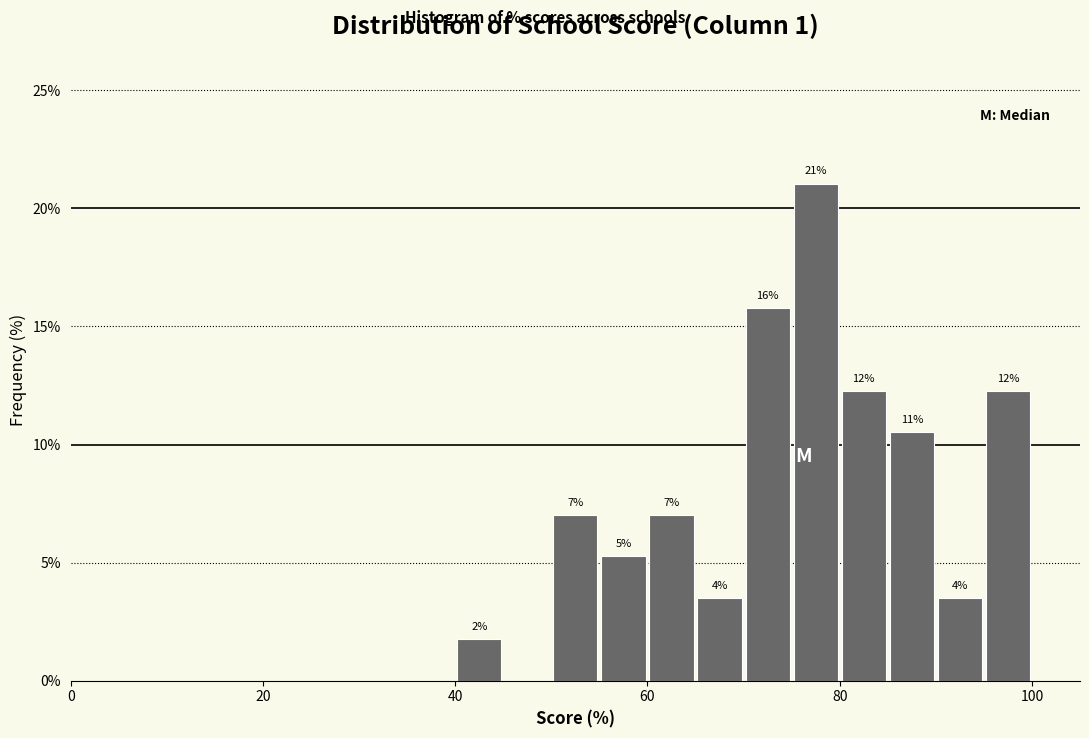

Read against the x-axis, roughly where is the centre of the tallest bar?

78